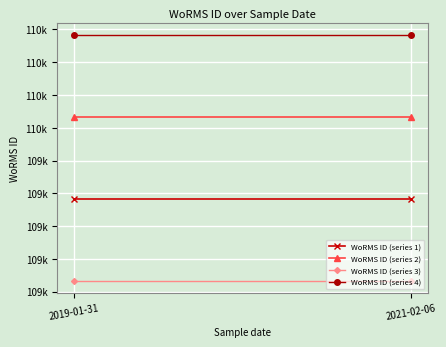

What is the sum of the WoRMS ID (series 1) values at 2021-02-06 and 2019-01-31?

219132